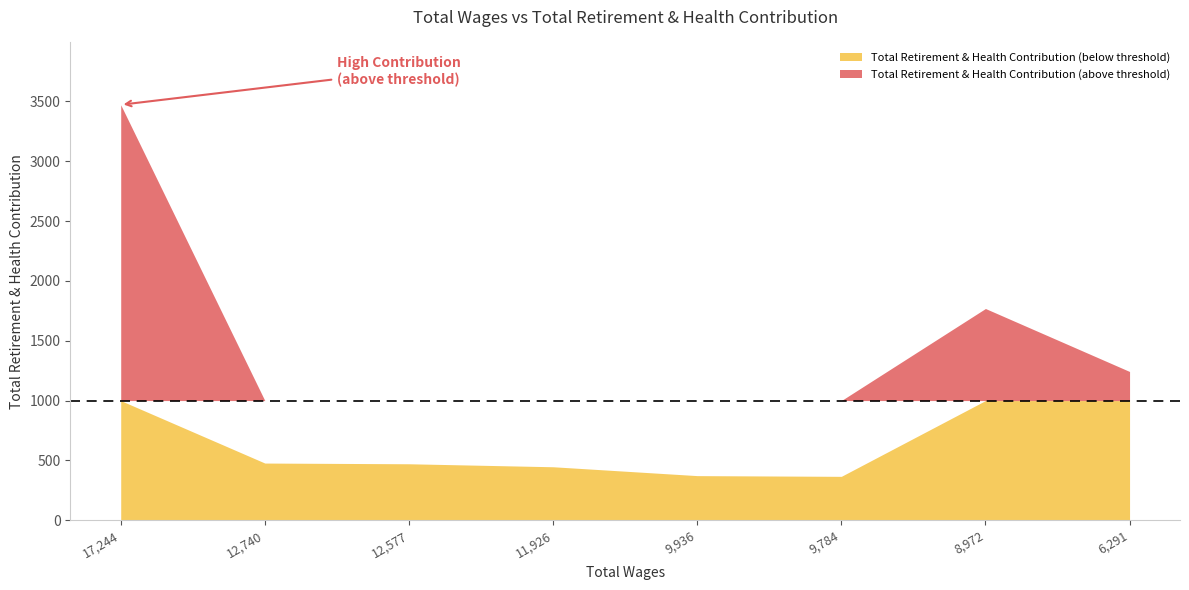

What is the ratio of the value at 12577.0 to the value at 6291.0?

0.4